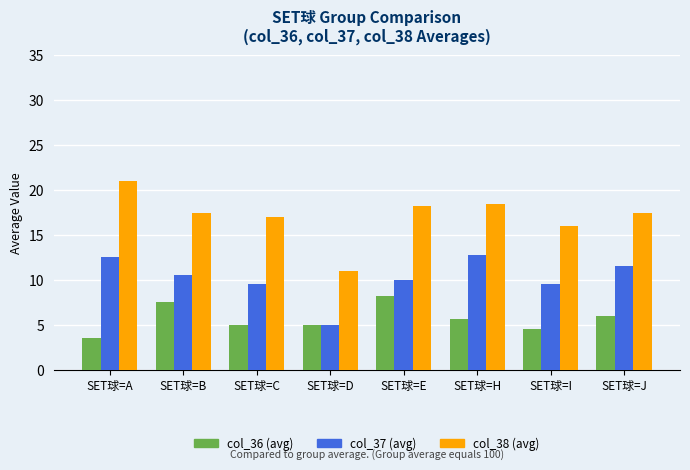

What is the difference between the second highest and second lowest values in the col_38 (avg) series?

2.4